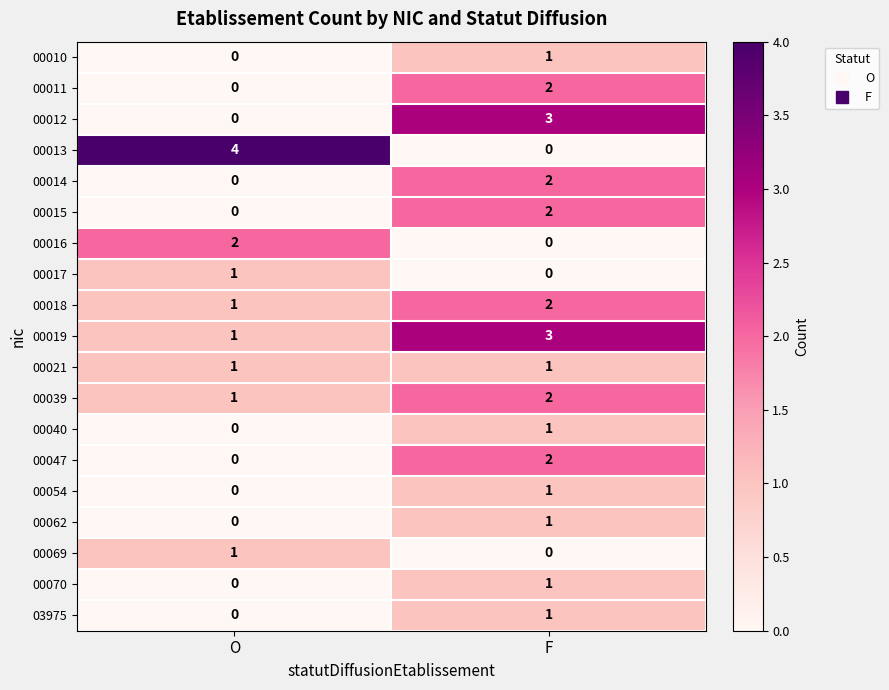

The 00016 series shows 3 at O. True or false?

False